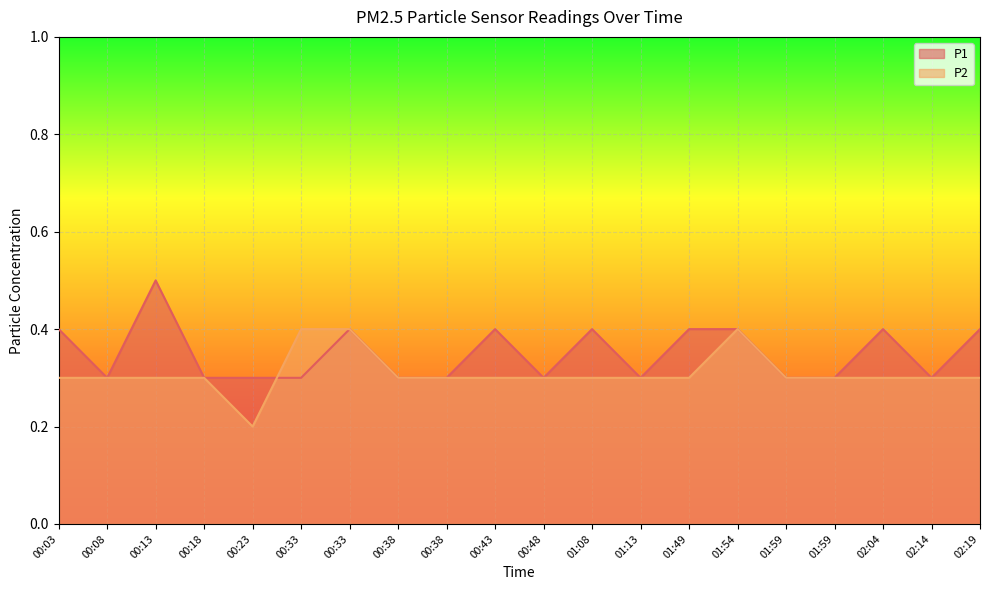

What is the total value across all series at 01:59?

0.6